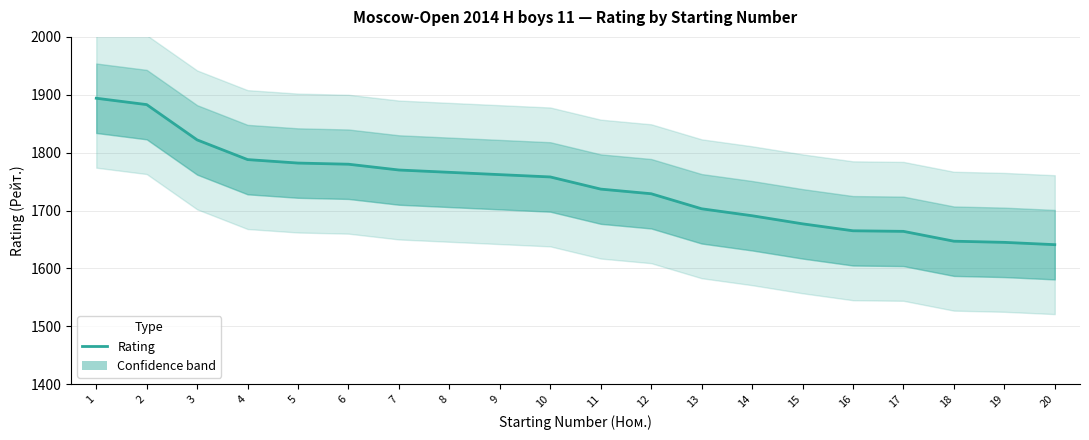

Reading left to right, transcribe all the data shown in this chart.

1894	1883	1822	1788	1782	1780	1770	1766	1762	1758	1737	1729	1703	1691	1677	1665	1664	1647	1645	1641